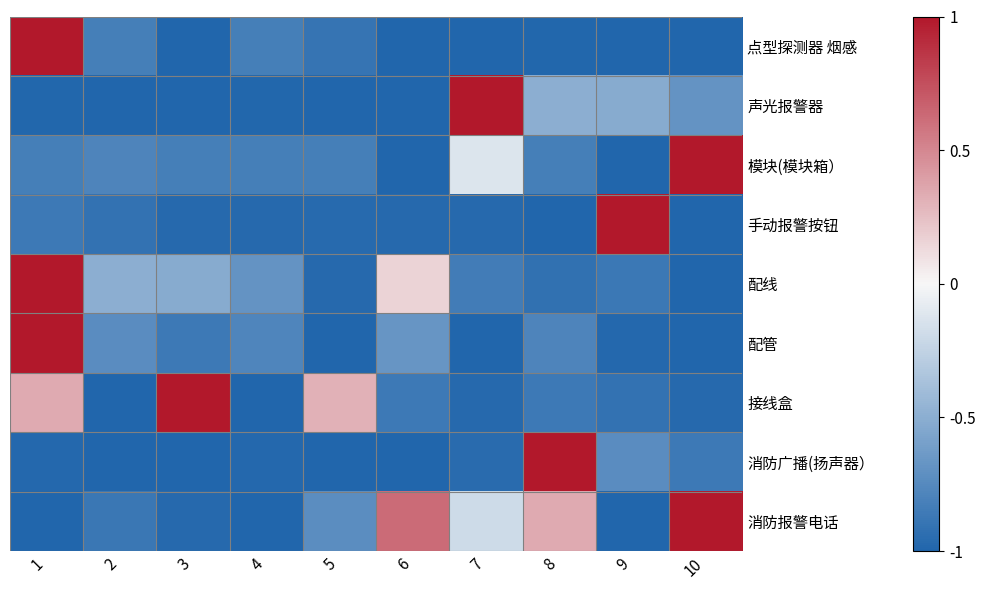

At which category is the sum across all series the highest?

1